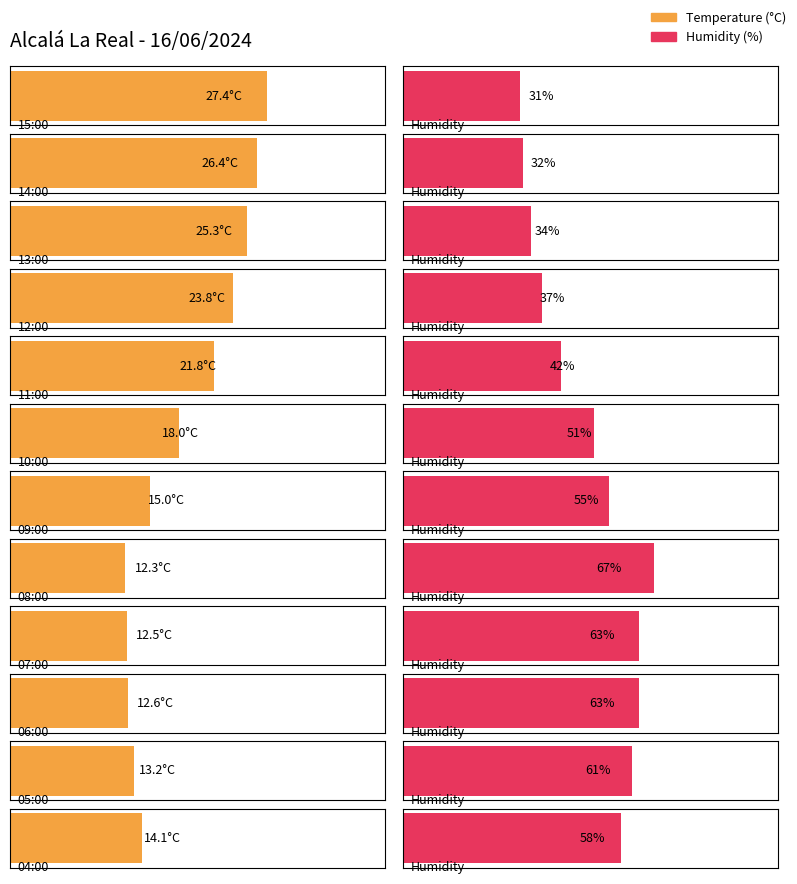

How many bars are there in total?

24